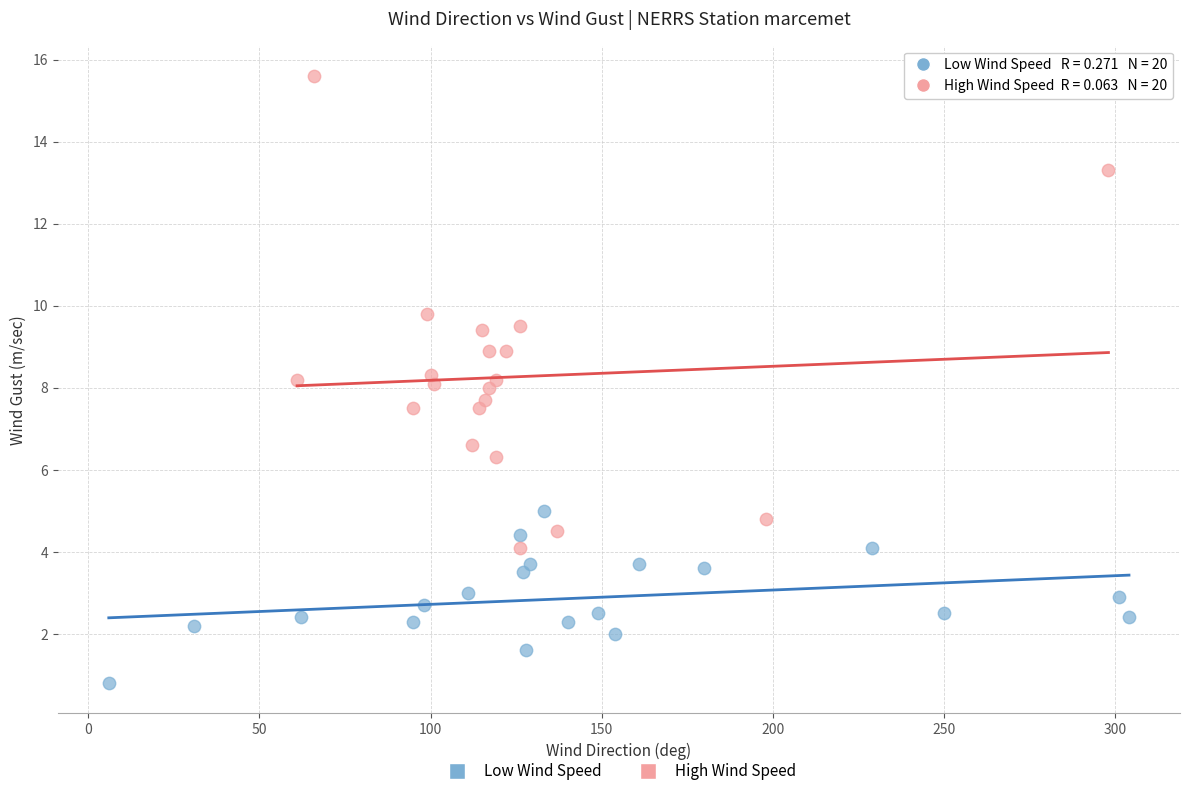

Which series contains the lowest Y value?

Low Wind Speed